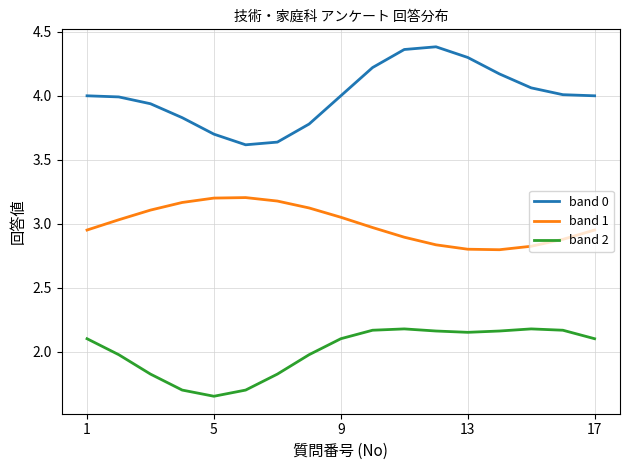

Does the chart display data point markers on the line(s)?

No